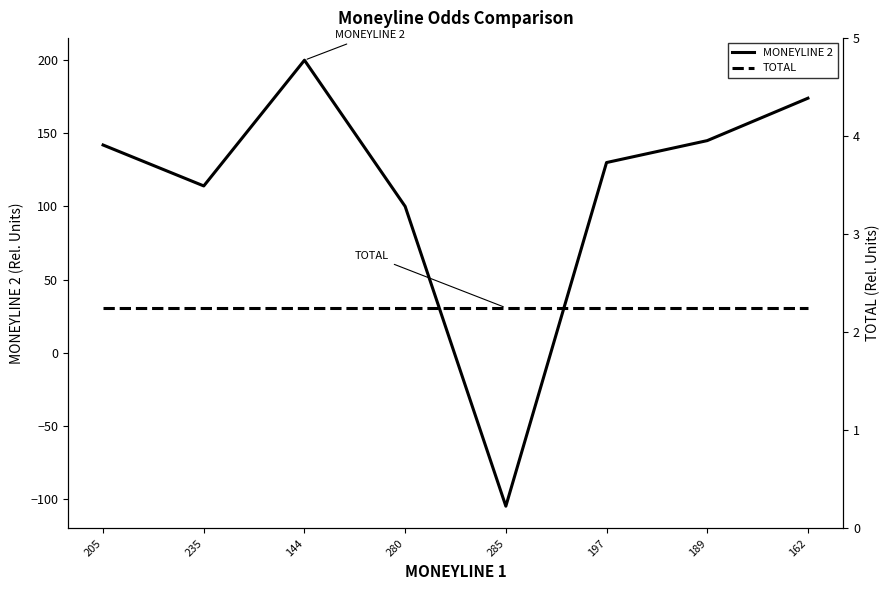

In MONEYLINE 2, how many points are higher than both neighbors (excluding endpoints)?

1